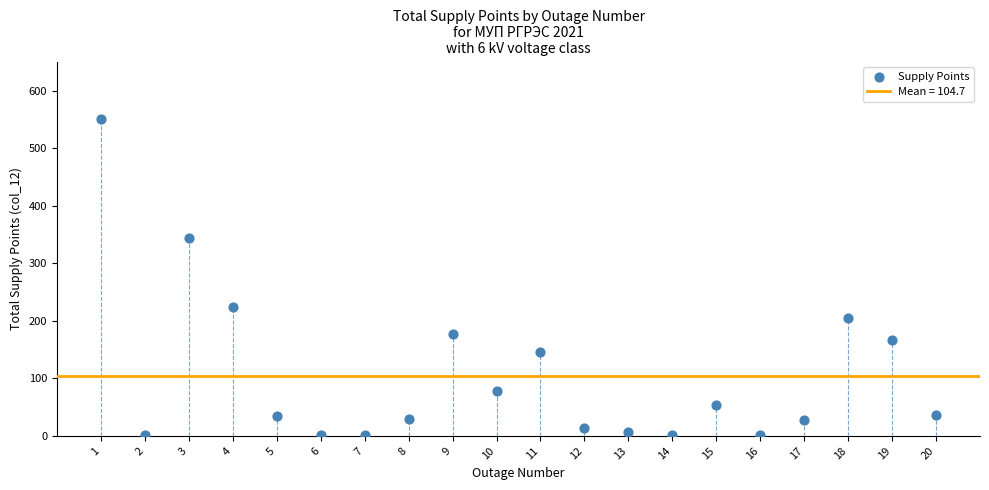

What is the range of X values (max minus min)?

19